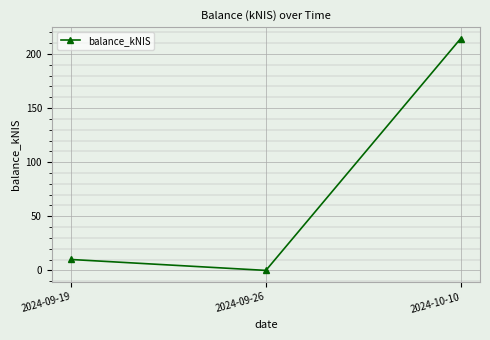

Count the number of data series in this chart.

1